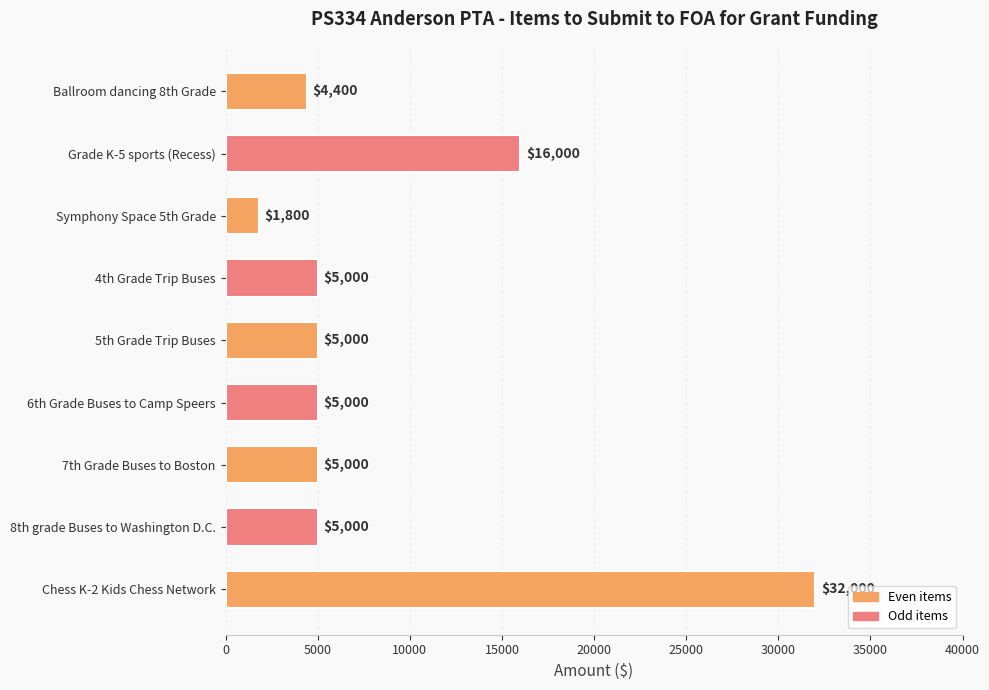

Reading bottom to top, extract all data points from this chart.

32000	5000	5000	5000	5000	5000	1800	16000	4400